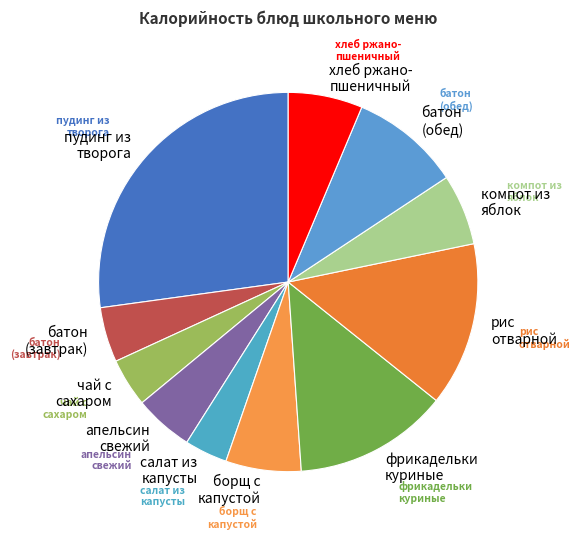

How many segments does this pie chart have?

11